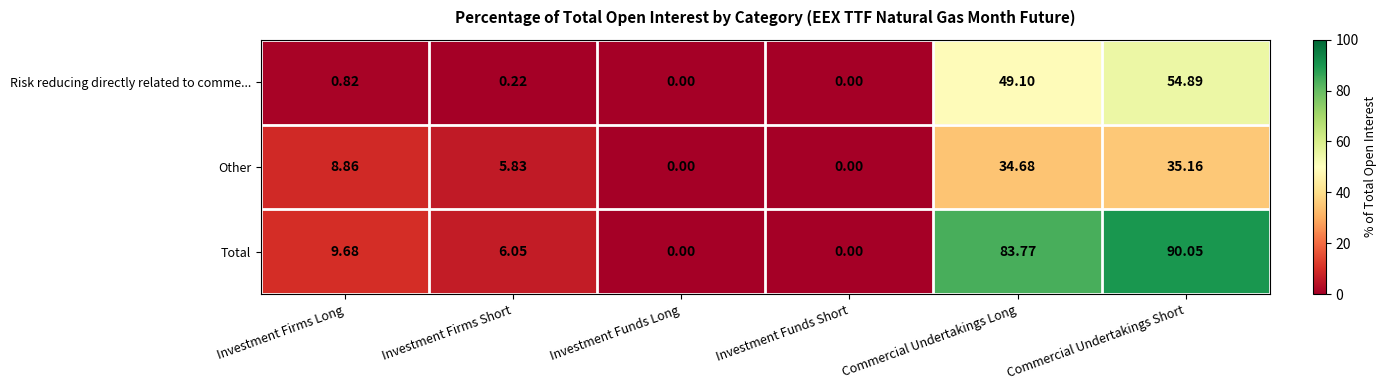

Which series has the largest range (max minus min)?

Total